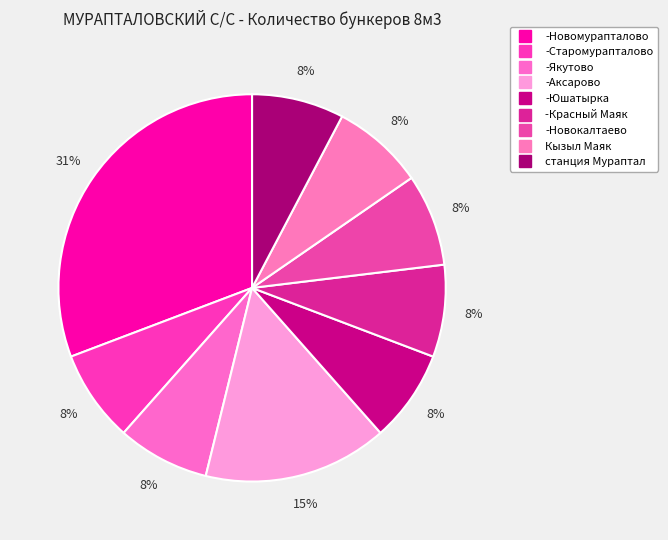

Which slice is the smallest?

-Старомурапталово